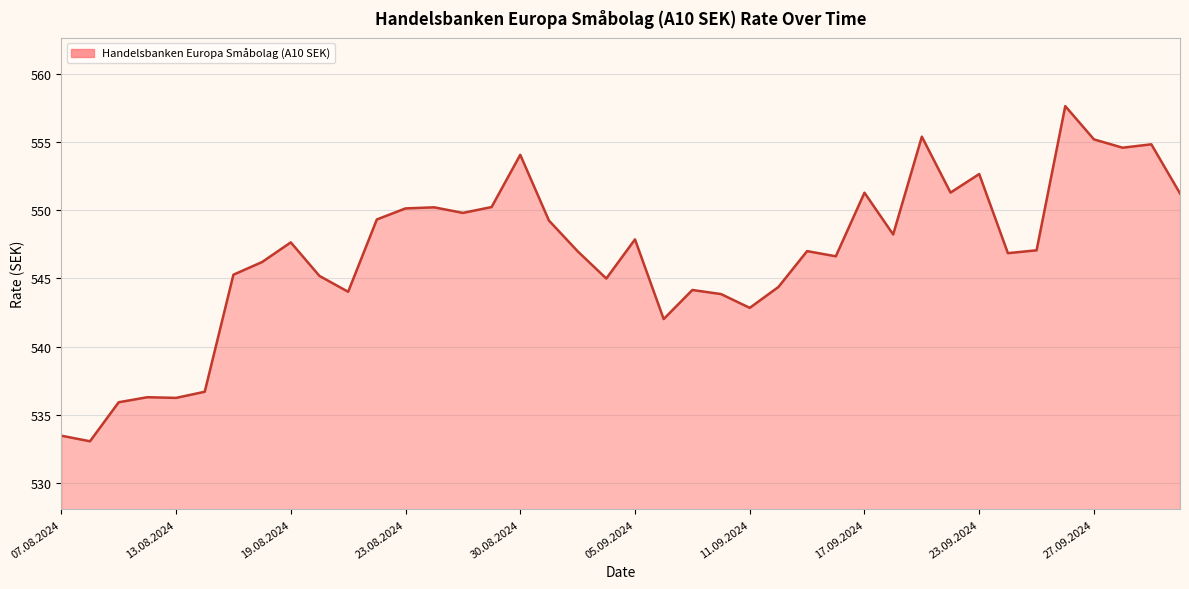

What is the minimum value shown in the chart?

533.1